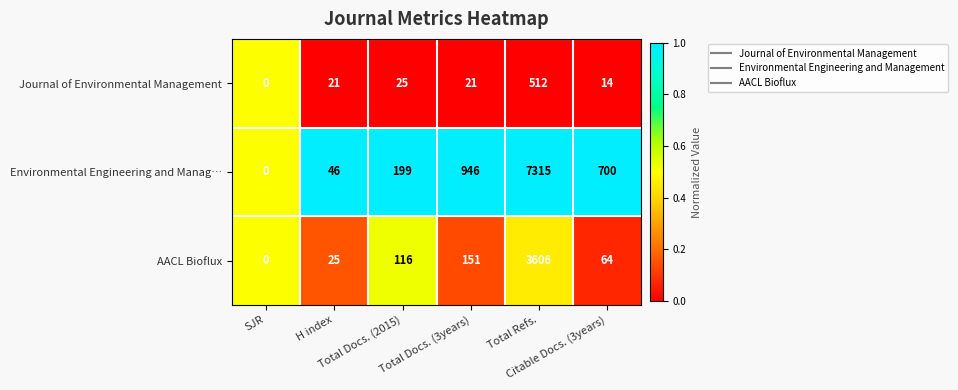

Which series has the largest range (max minus min)?

Environmental Engineering and Manag…